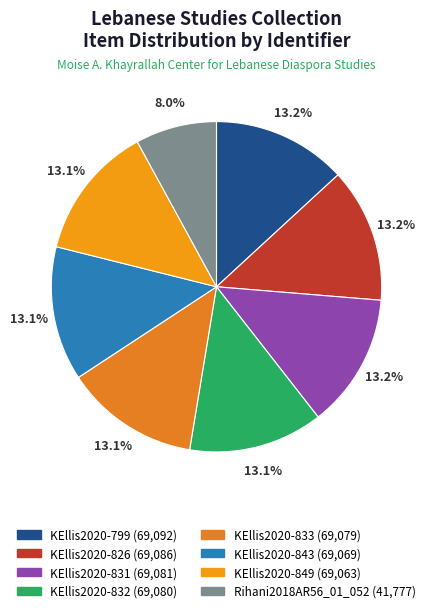

Which slice is the smallest?

Rihani2018AR56_01_052